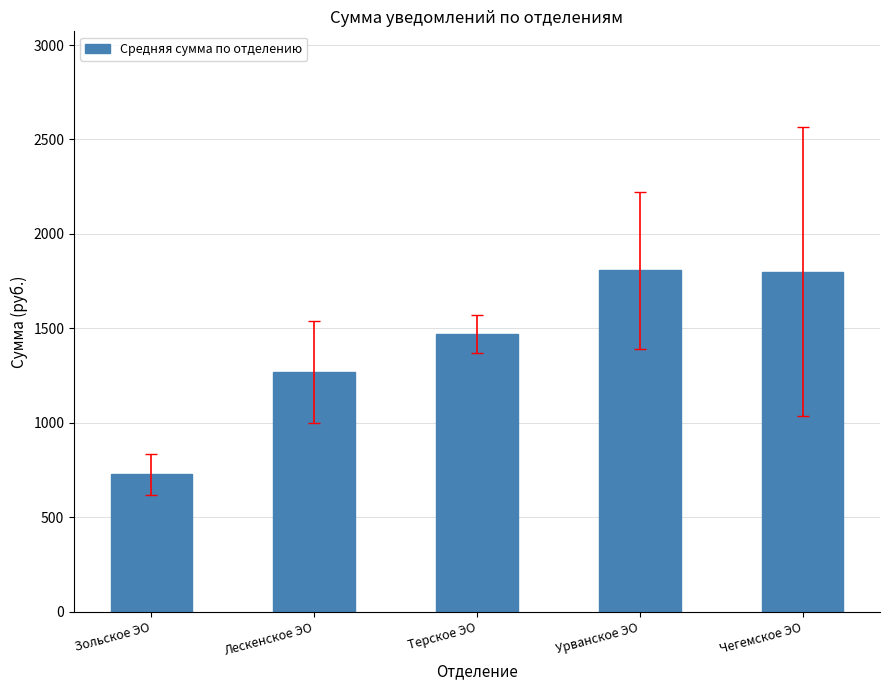

What is the approximate value at Терское ЭО?

1469.6